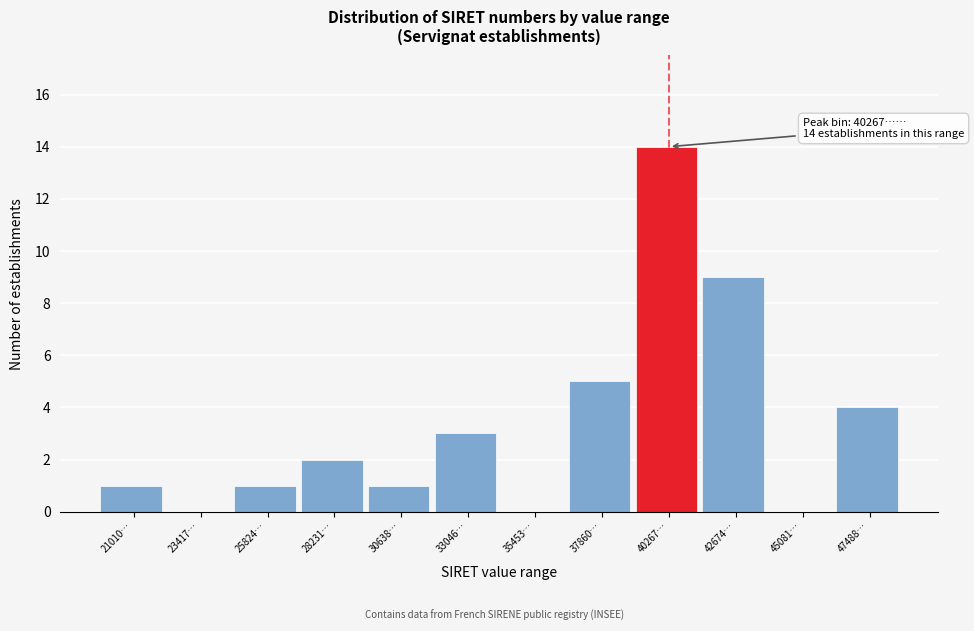

Reading left to right, what are all the values shown in this chart?

21010…=1	23417…=0	25824…=1	28231…=2	30638…=1	33046…=3	35453…=0	37860…=5	40267…=14	42674…=9	45081…=0	47488…=4